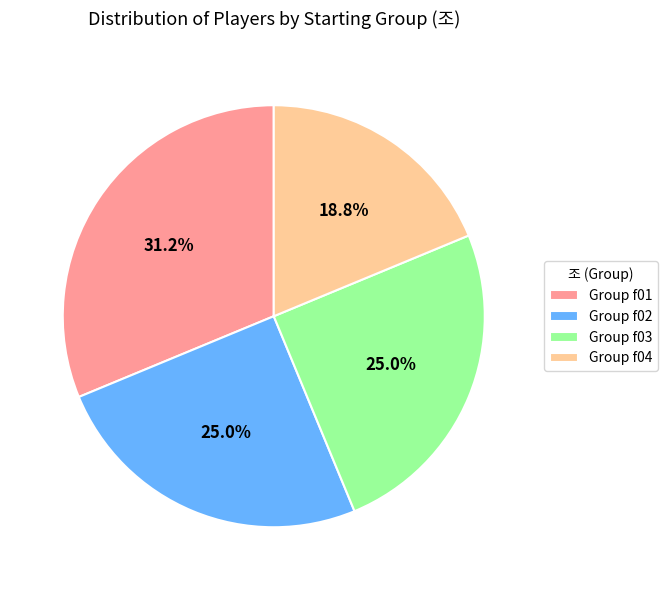

What percentage do Group f02 and Group f03 together represent?

50.0%